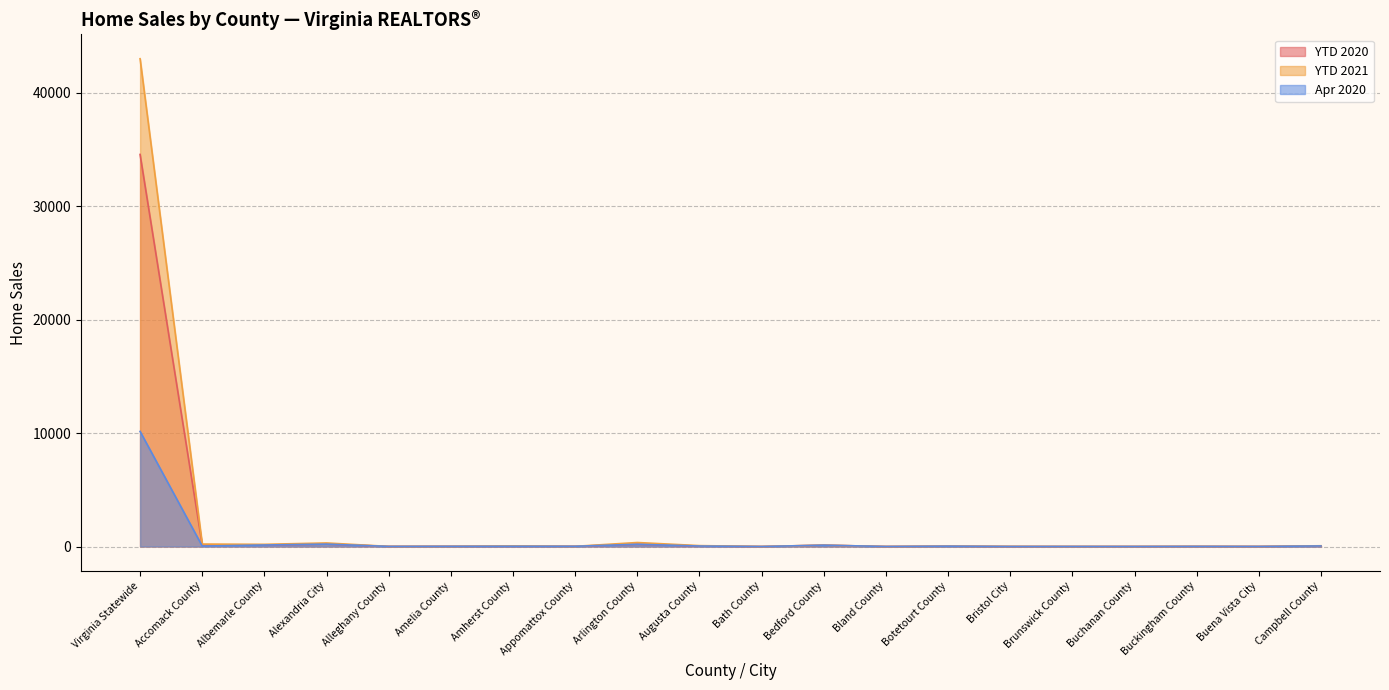

Is the value of YTD 2020 at Augusta County greater than the value of Apr 2020 at Buchanan County?

Yes